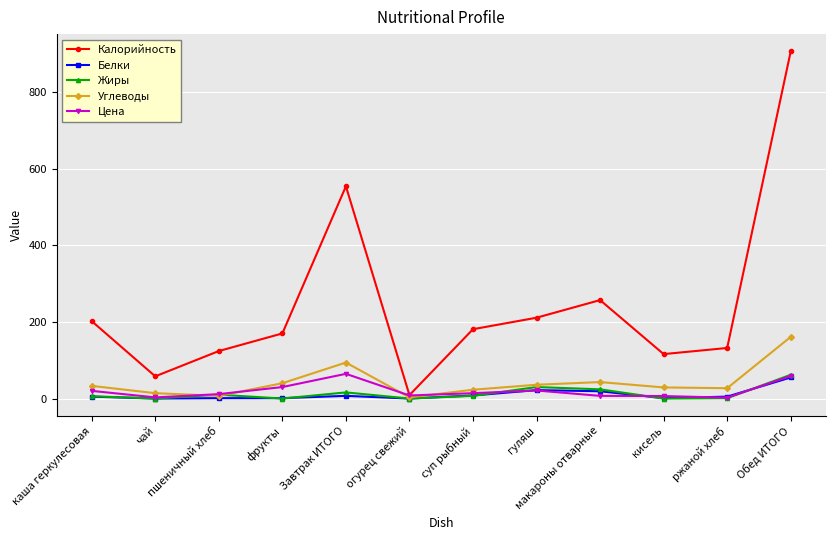

True or false: Белки and Калорийность intersect in this chart.

False